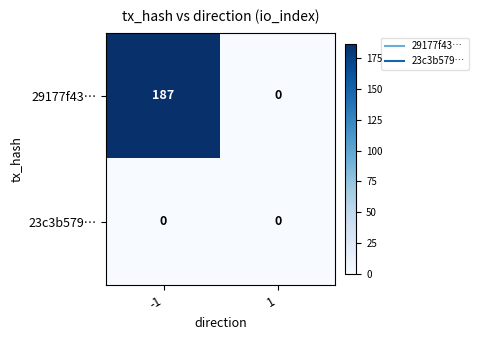

What is the highest value of the 29177f43… series?

187